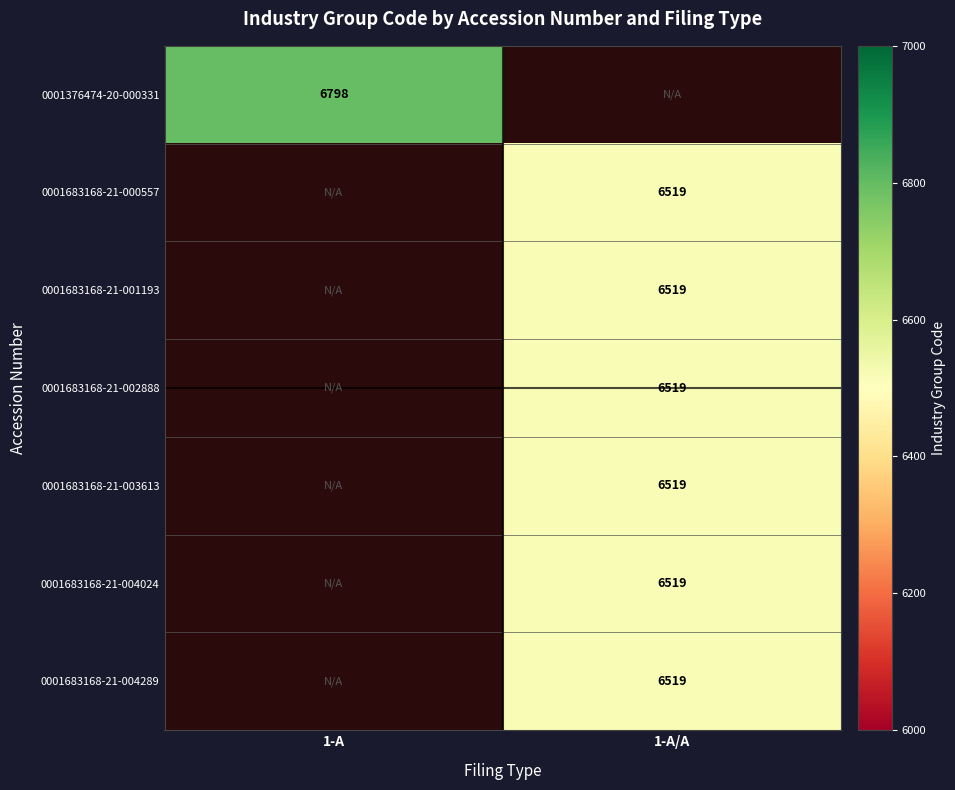

Between 1-A/A and 1-A, which is larger?

1-A